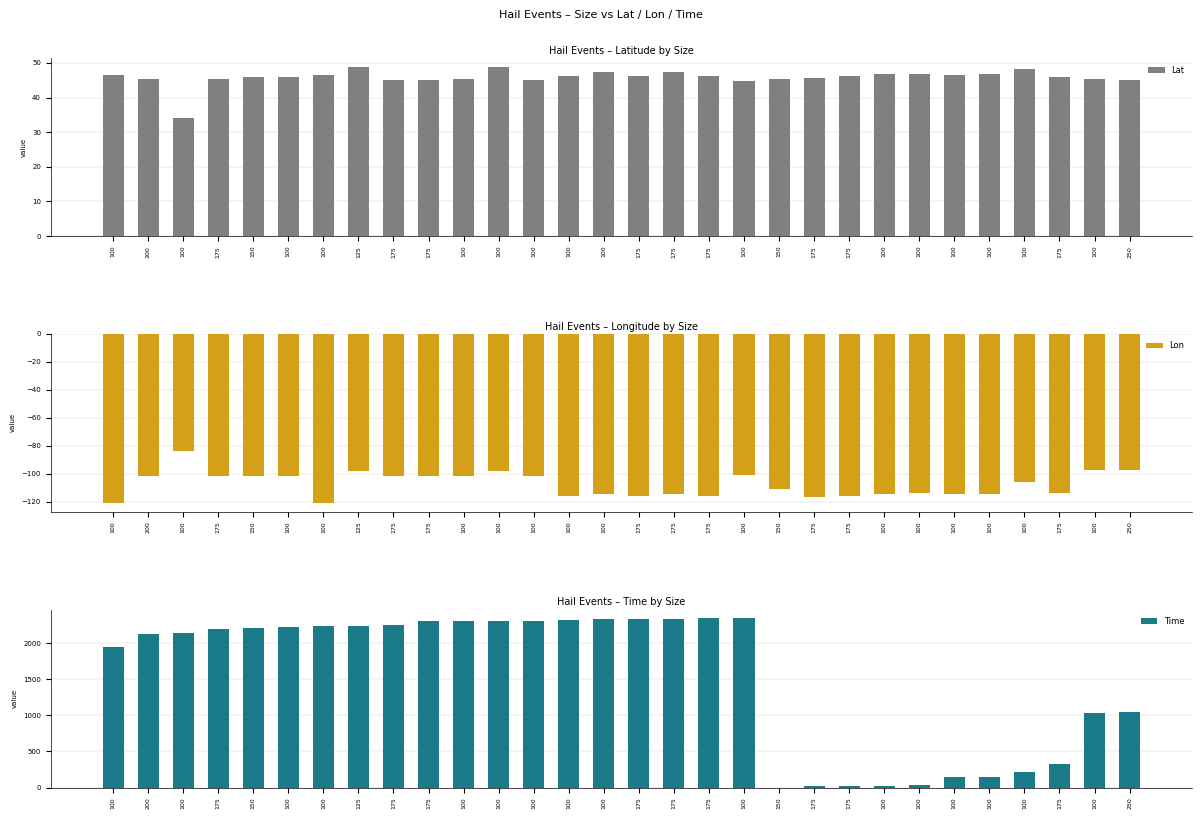

At which label is Lon closest to -102?

100